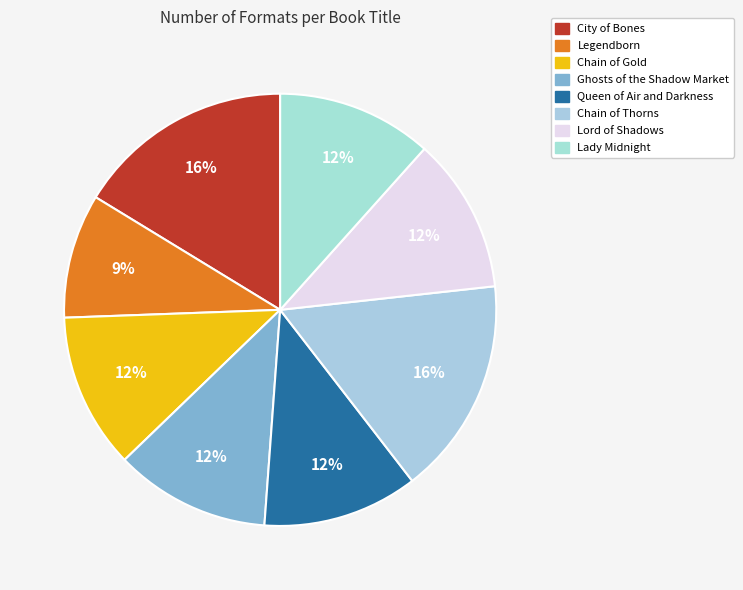

How many segments does this pie chart have?

8